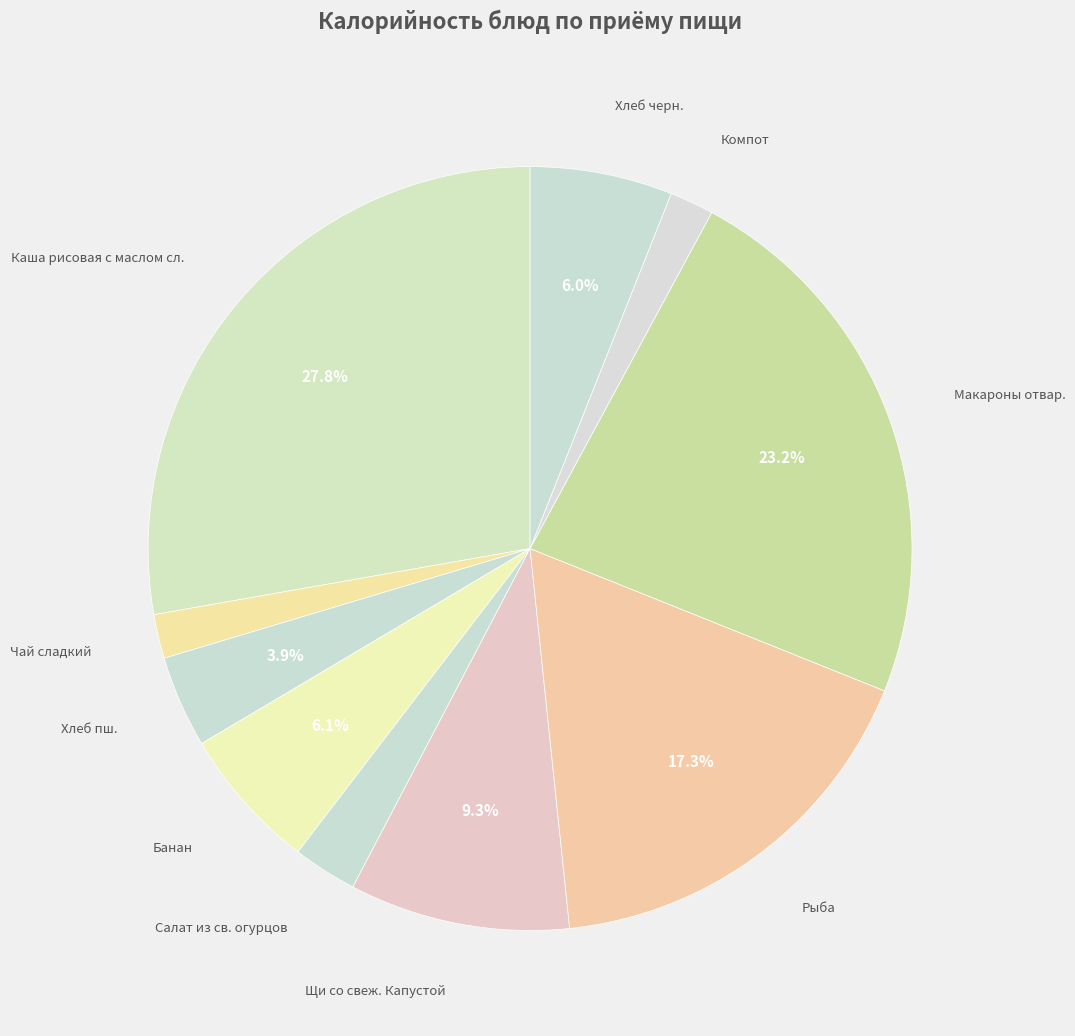

Count the number of slices in the pie.

10